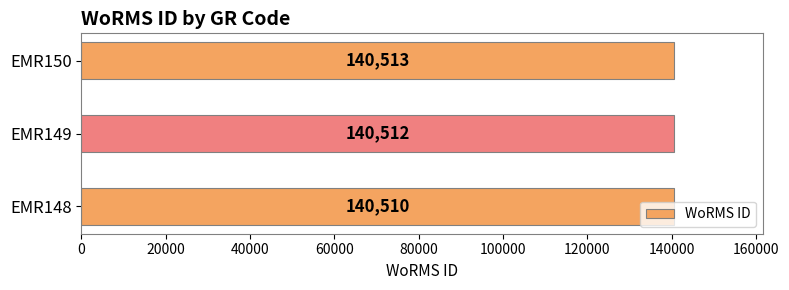

What is the average value?

140512